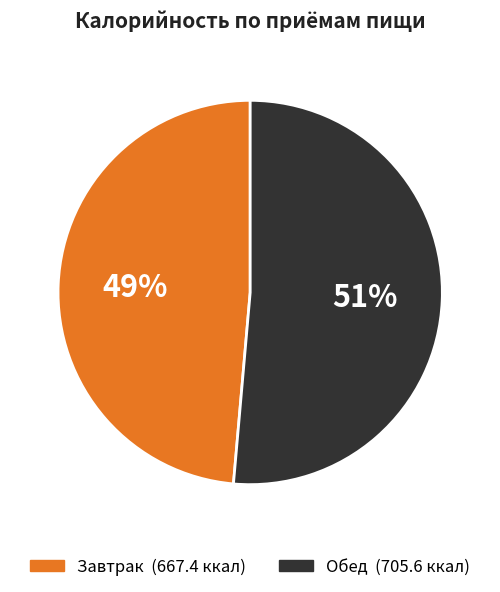

Is the sum of Завтрак and Обед greater than half?

Yes